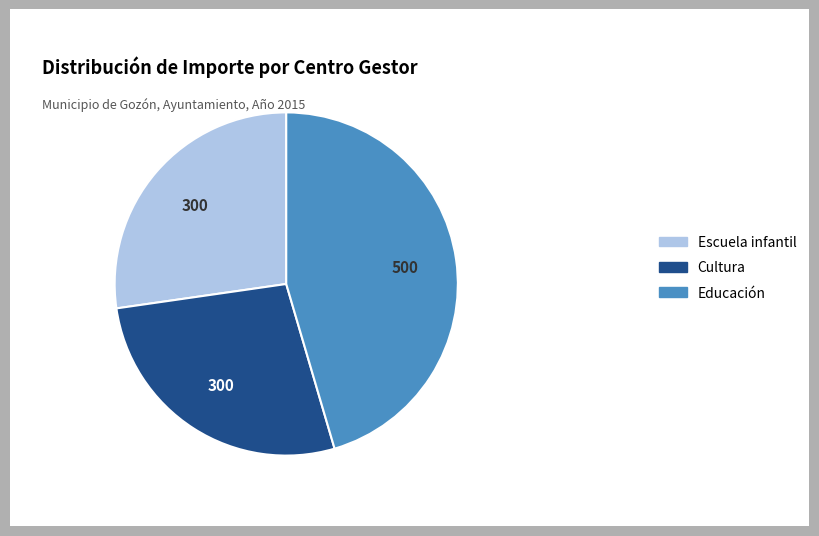

Is there any slice that represents more than half of the pie?

No